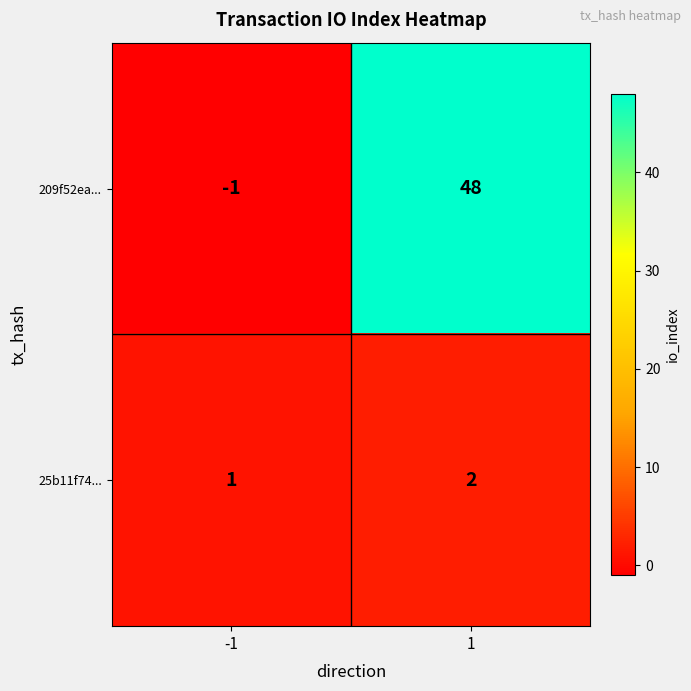

What is the difference between the maximum and minimum values in the 209f52ea... series?

49